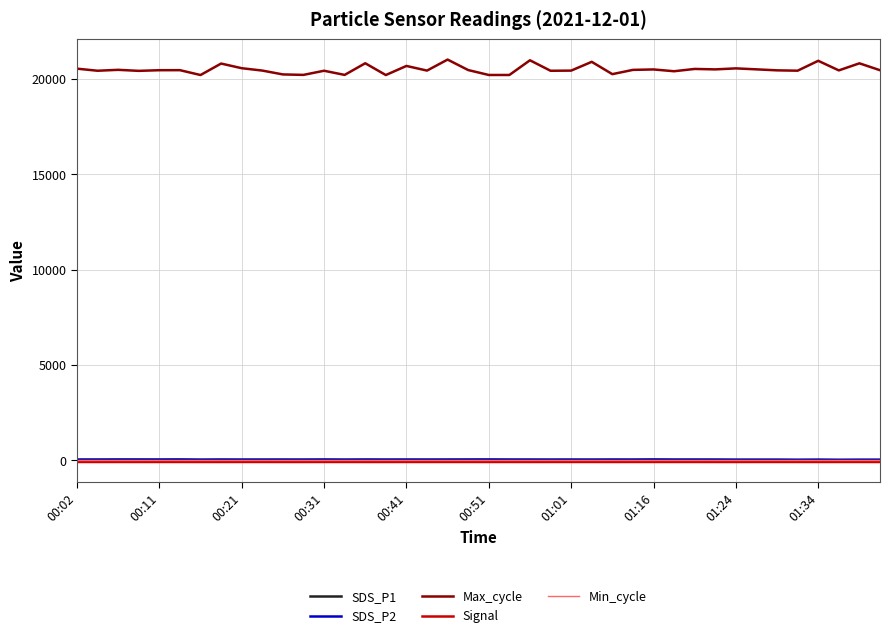

Which series has the largest total across all categories?

Max_cycle